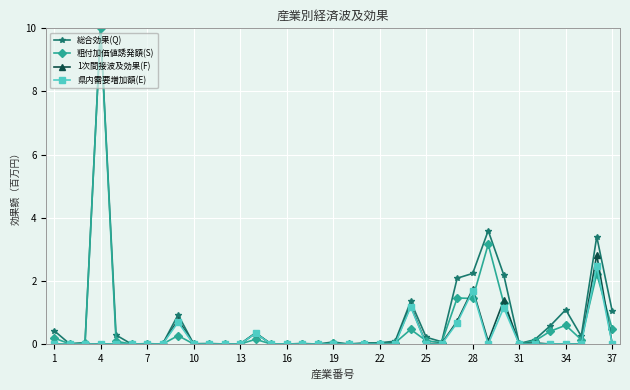

True or false: 県内需要増加額(E) has more than 1 points higher than both neighbors.

True